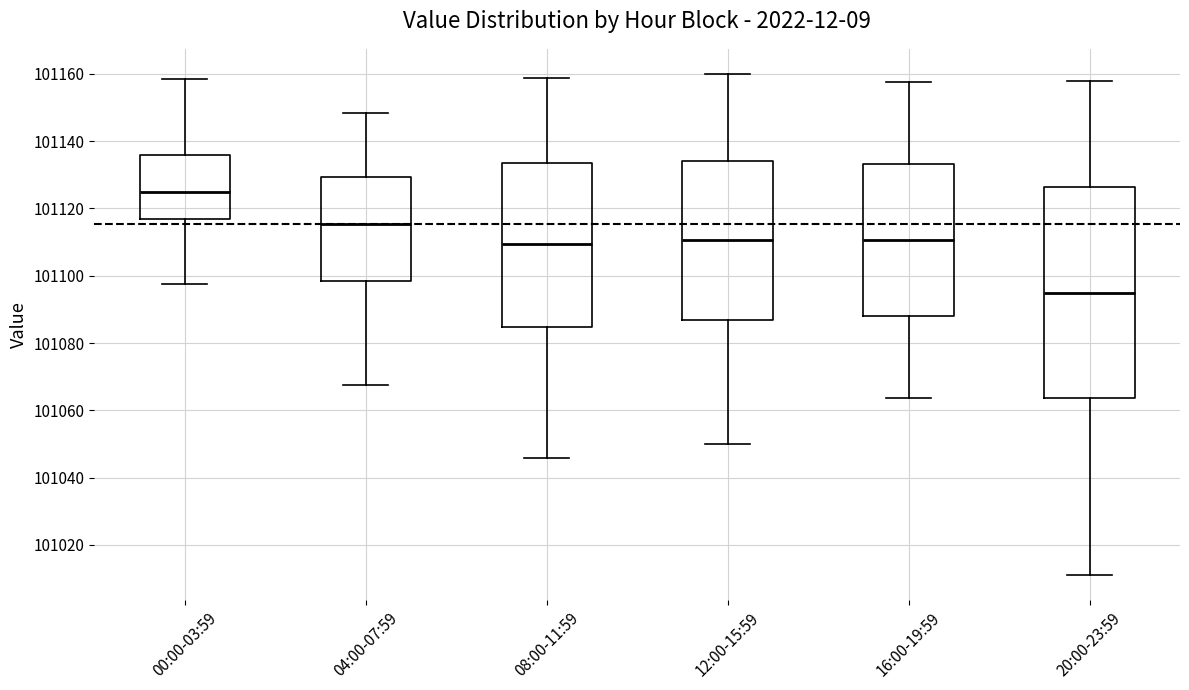

Comparing the boxes themselves (not the whiskers), which one is the tallest?

20:00-23:59